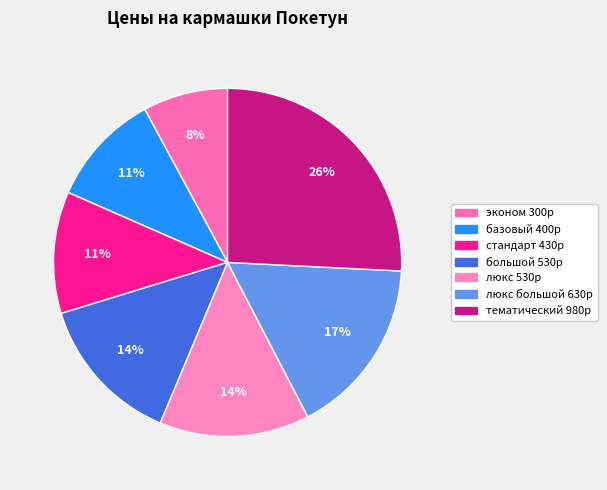

Which slice is the largest?

тематический 980р